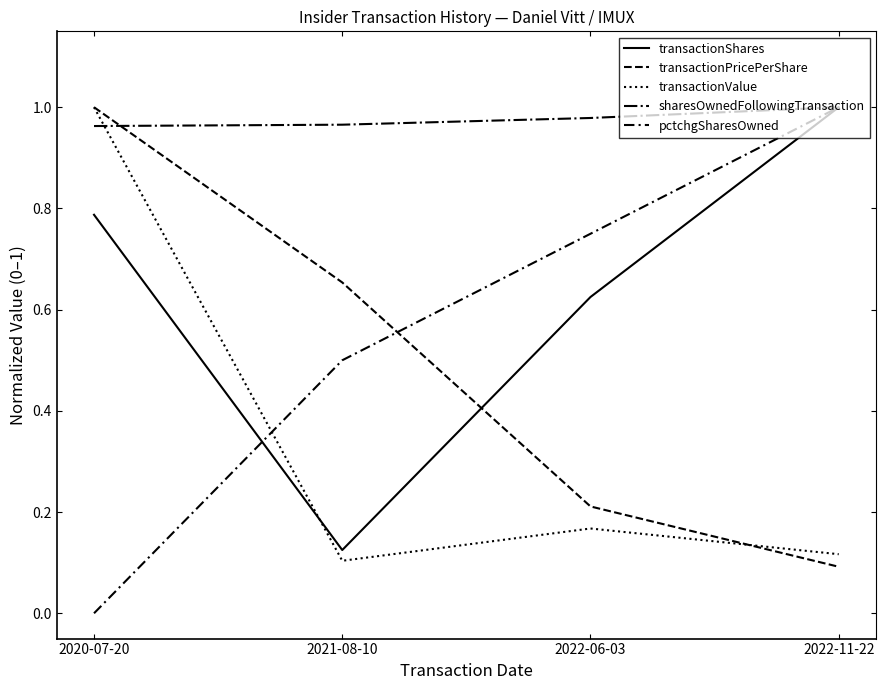

At which category is the sum across all series the highest?

2020-07-20